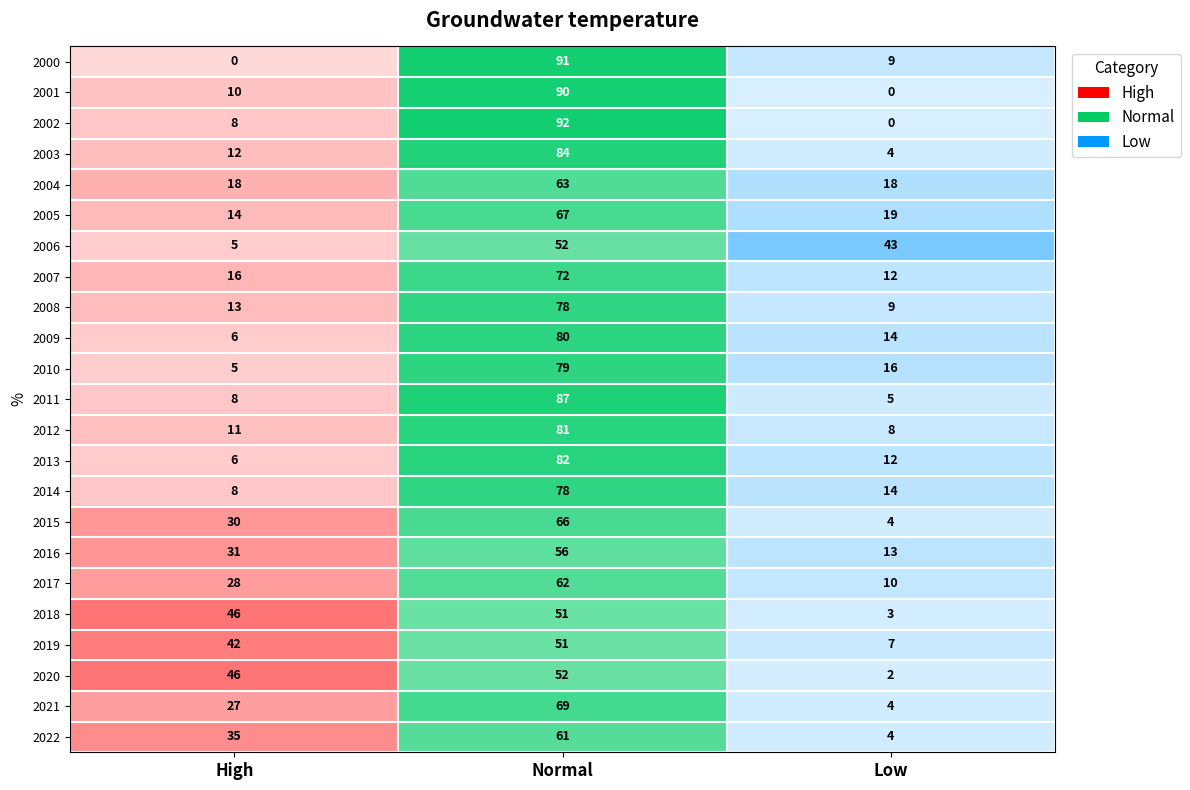

Reading left to right, extract all data points from this chart.

High: 2000=0	2001=10	2002=8	2003=12	2004=18	2005=14	2006=5	2007=16	2008=13	2009=6	2010=5	2011=8	2012=11	2013=6	2014=8	2015=30	2016=31	2017=28	2018=46	2019=42	2020=46	2021=27	2022=35
Normal: 2000=91	2001=90	2002=92	2003=84	2004=63	2005=67	2006=52	2007=72	2008=78	2009=80	2010=79	2011=87	2012=81	2013=82	2014=78	2015=66	2016=56	2017=62	2018=51	2019=51	2020=52	2021=69	2022=61
Low: 2000=9	2001=0	2002=0	2003=4	2004=18	2005=19	2006=43	2007=12	2008=9	2009=14	2010=16	2011=5	2012=8	2013=12	2014=14	2015=4	2016=13	2017=10	2018=3	2019=7	2020=2	2021=4	2022=4